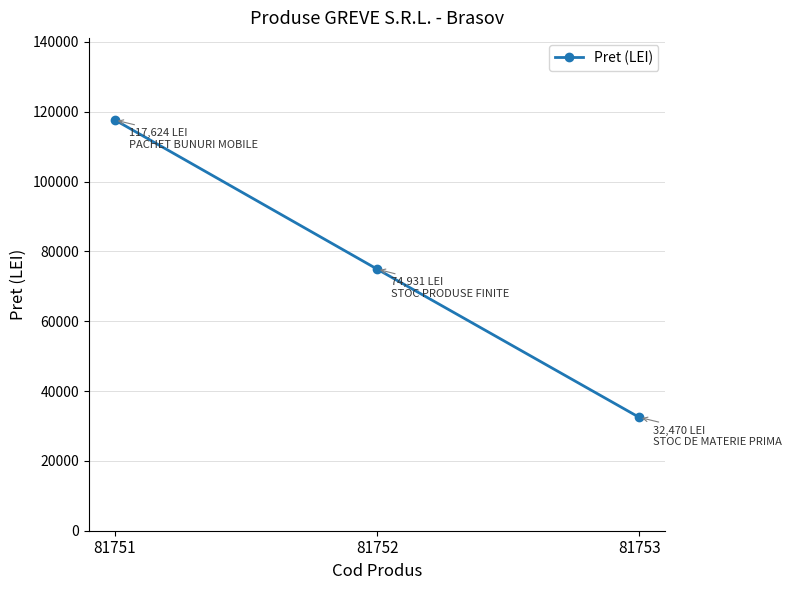

Reading left to right, what are all the values shown in this chart?

81751=117624	81752=74931	81753=32470